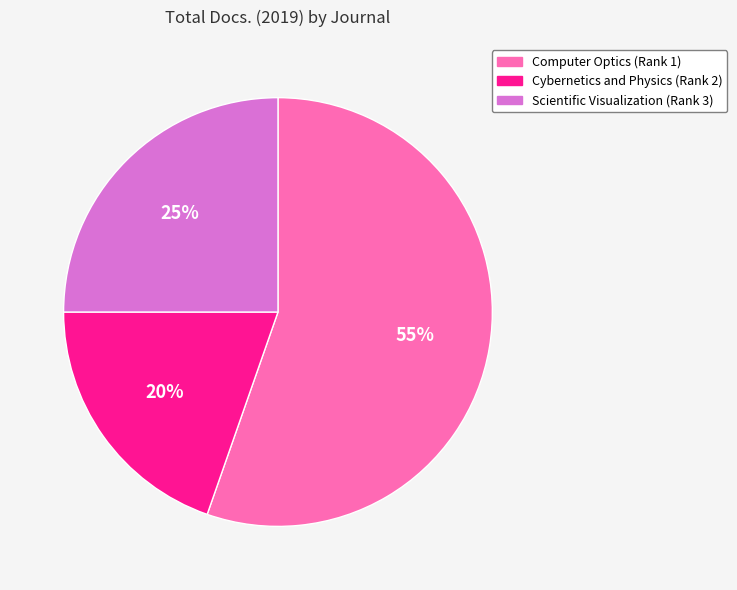

Is it true that Computer Optics (Rank 1) is 69% of the pie?

False